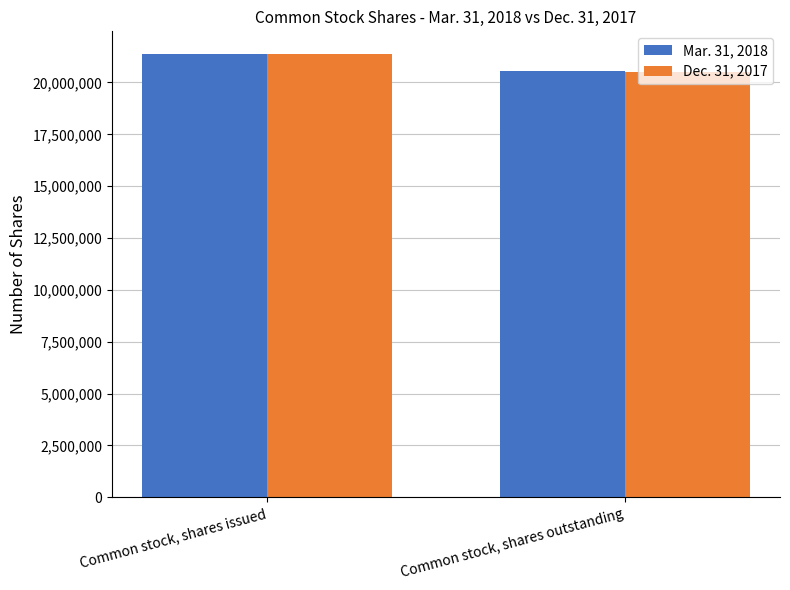

Between Common stock, shares issued and Common stock, shares outstanding, which series saw the biggest shift?

Dec. 31, 2017